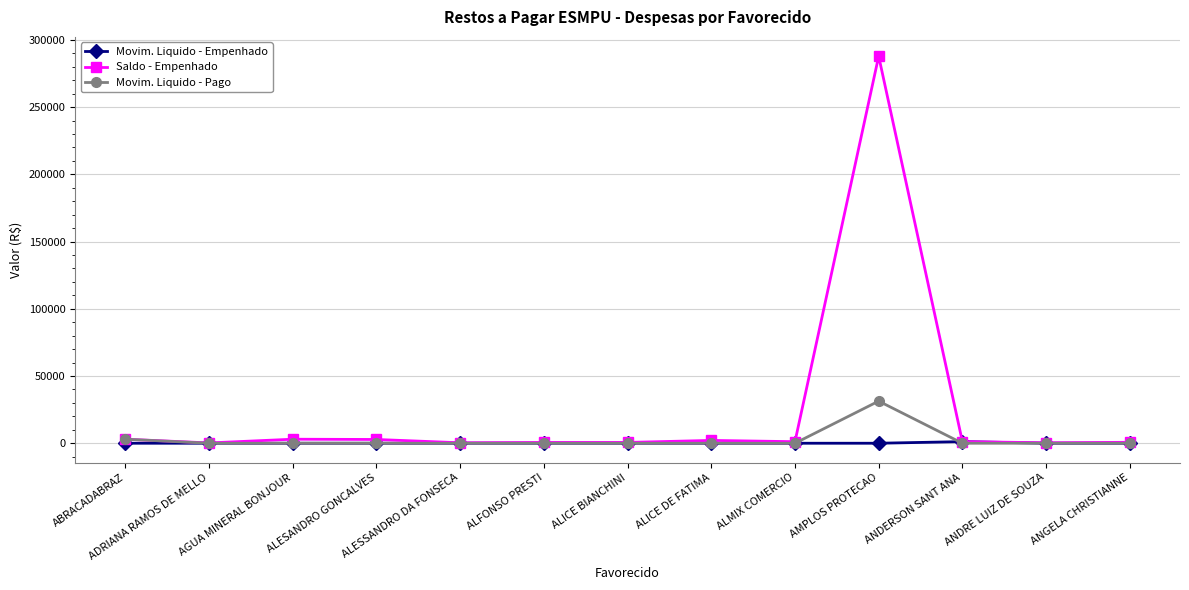

Which series has the widest spread of values?

Saldo - Empenhado